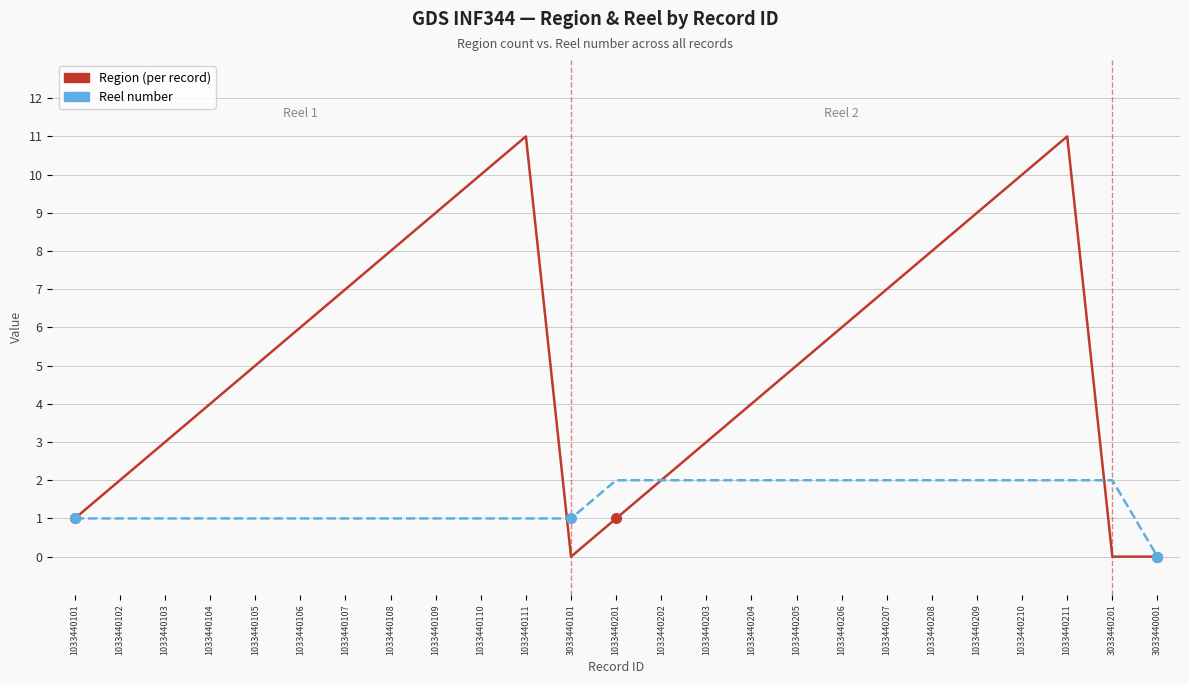

True or false: Region (per record) and Reel number intersect in this chart.

True